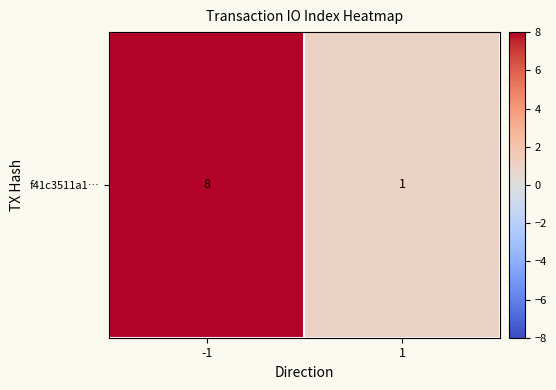

Count the values in the range 1 to 8.

2